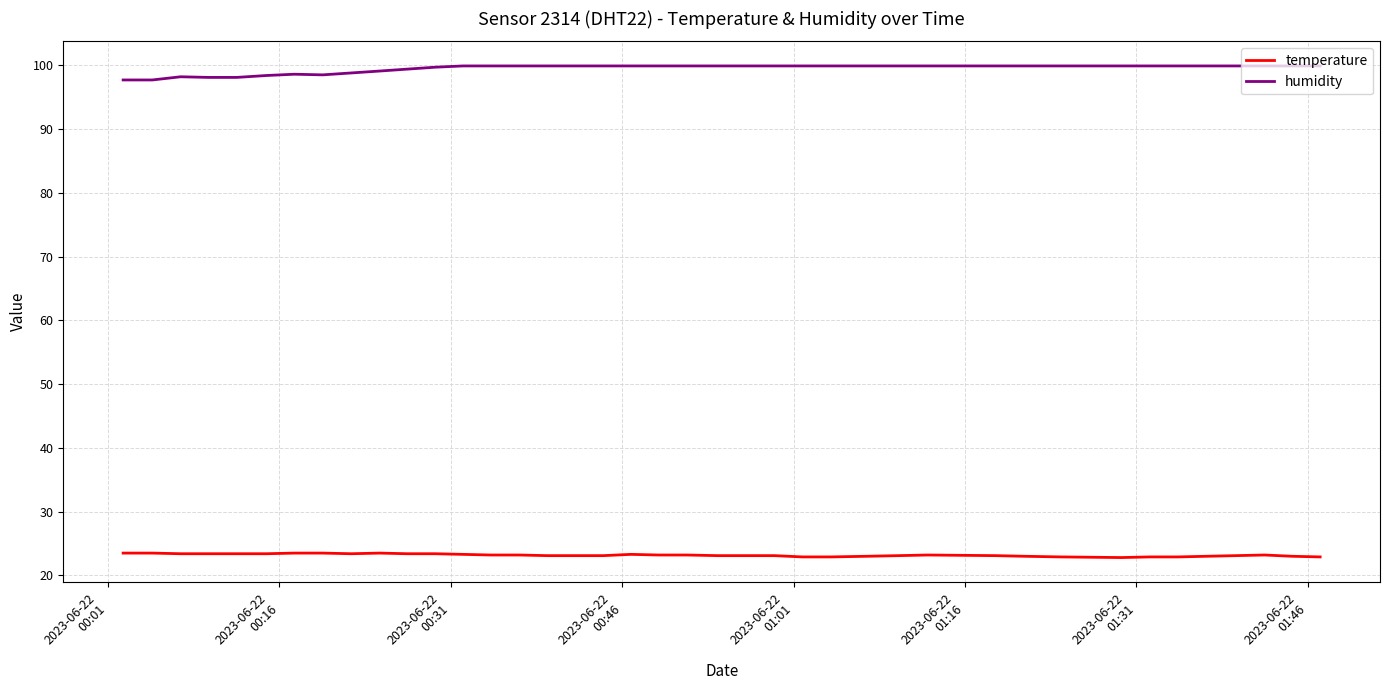

Count the number of categories in the chart.

40